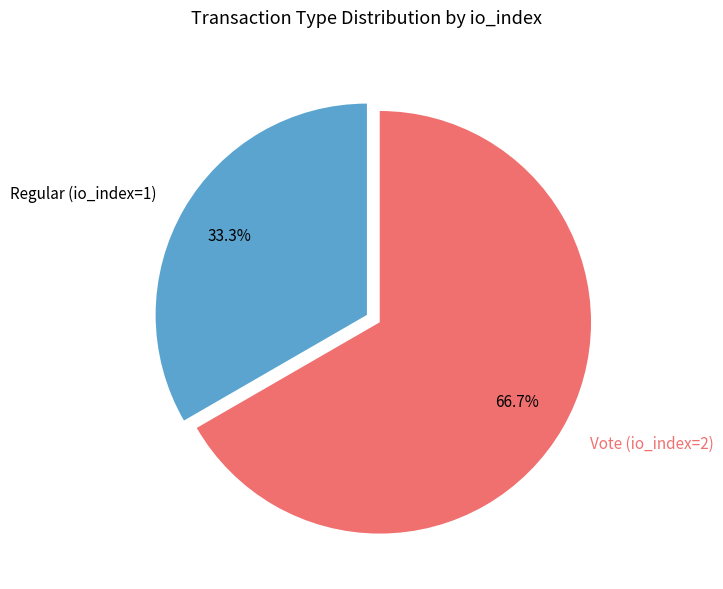

Combined, what portion of the pie is Regular (io_index=1) and Vote (io_index=2)?

100.0%